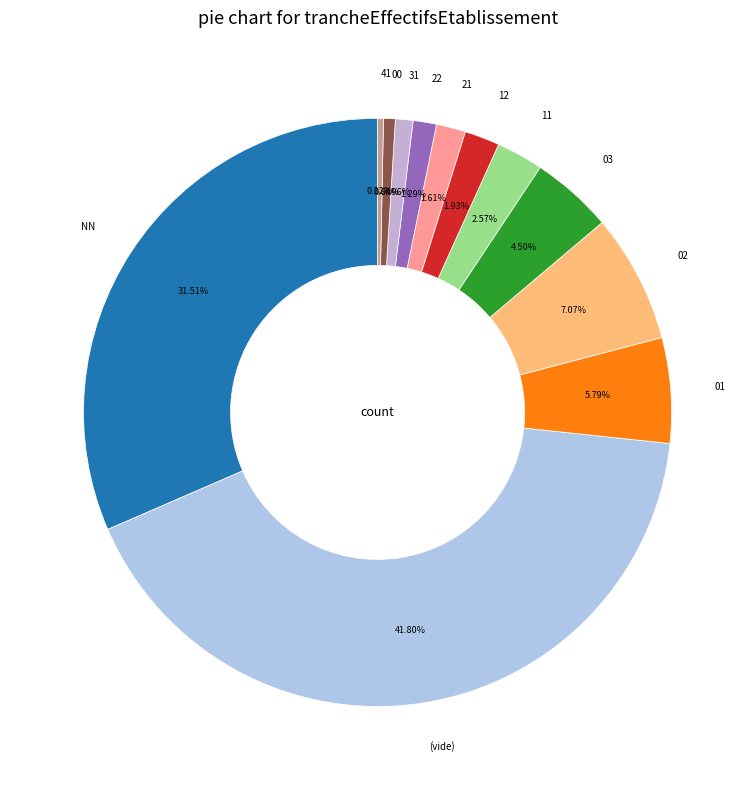

How many segments does this pie chart have?

12